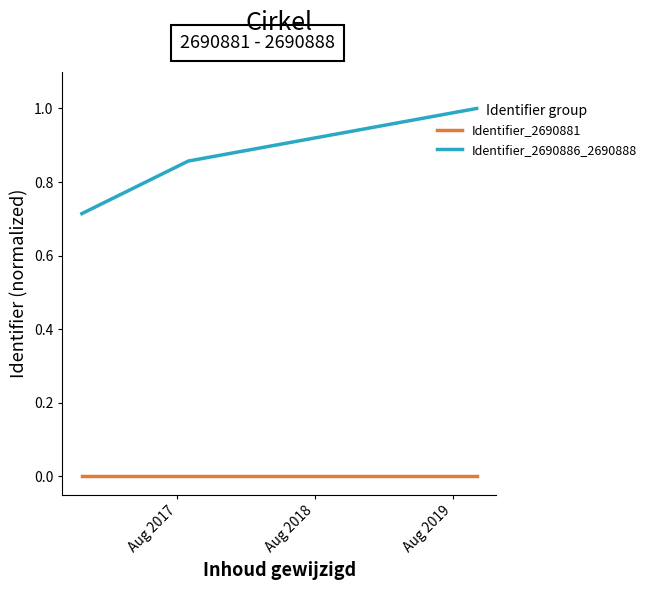

Which series has the largest total across all categories?

Identifier_2690886_2690888